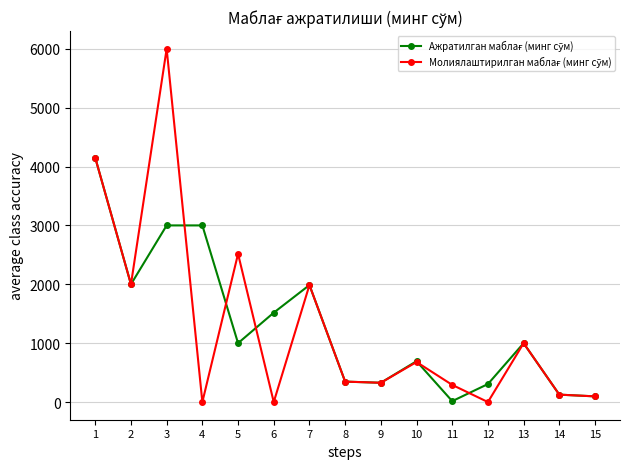

What is the spread (max minus min) of values at 4?

3000.0